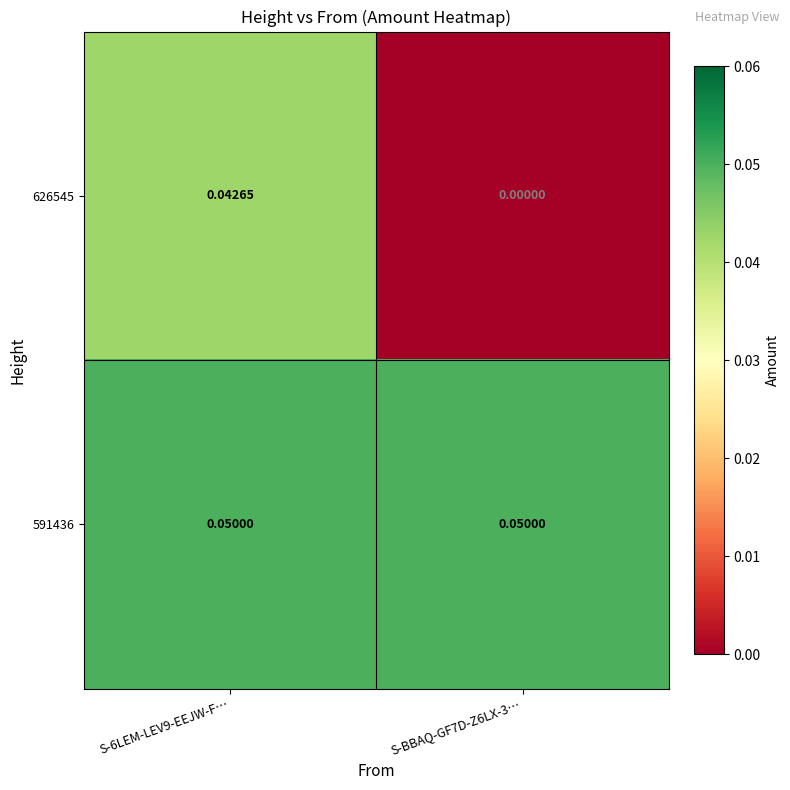

Is the value of 626545 at S-6LEM-LEV9-EEJW-F… greater than the value of 591436 at S-6LEM-LEV9-EEJW-F…?

No